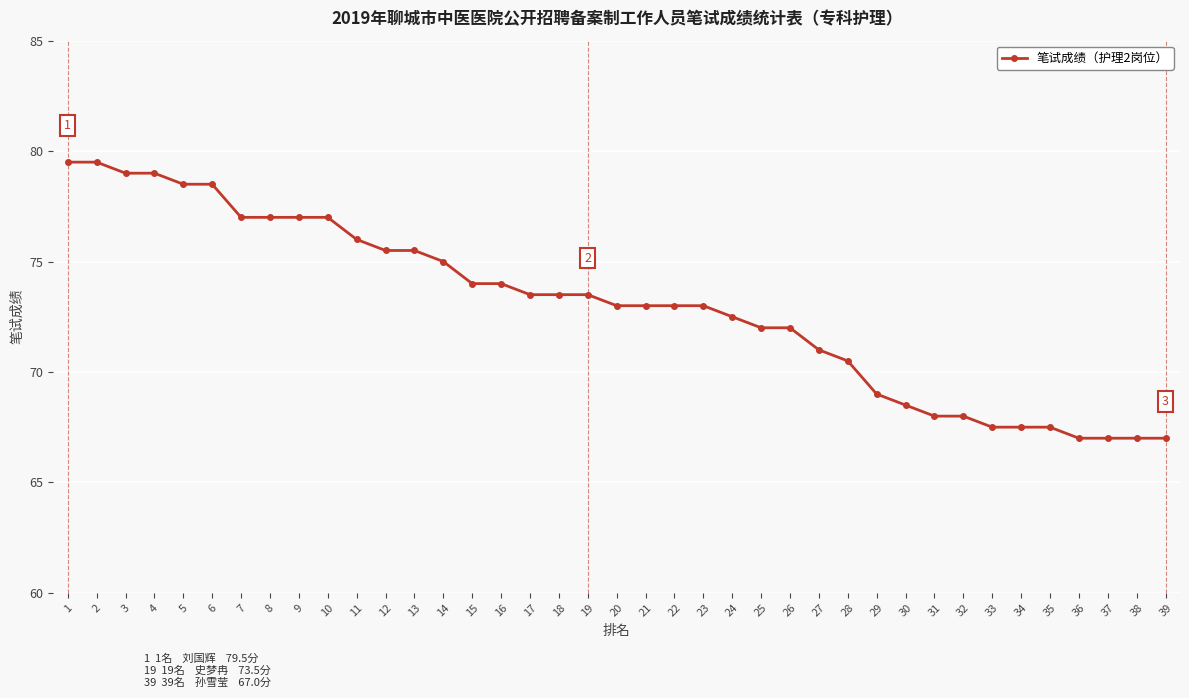

The chart shows a value of 79.0 at 3. True or false?

True